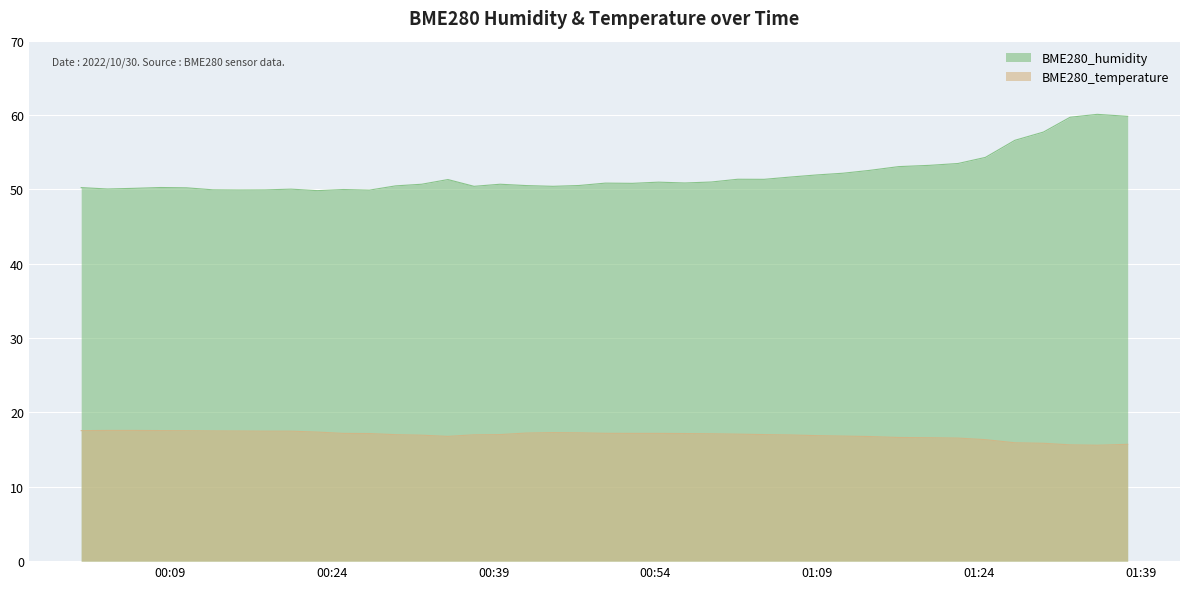

Reading left to right, list all the values displayed in this chart.

BME280_humidity: 2022/10/30 00:00:47=50.2	2022/10/30 00:03:13=50.0	2022/10/30 00:05:42=50.1	2022/10/30 00:08:08=50.2	2022/10/30 00:10:33=50.2	2022/10/30 00:12:59=49.9	2022/10/30 00:15:24=49.9	2022/10/30 00:17:49=49.9	2022/10/30 00:20:14=50.0	2022/10/30 00:22:40=49.8	2022/10/30 00:25:05=50.0	2022/10/30 00:27:30=49.9	2022/10/30 00:29:55=50.5	2022/10/30 00:32:20=50.7	2022/10/30 00:34:46=51.3	2022/10/30 00:37:11=50.4	2022/10/30 00:39:36=50.7	2022/10/30 00:42:02=50.5	2022/10/30 00:44:30=50.4	2022/10/30 00:46:55=50.5	2022/10/30 00:49:21=50.8	2022/10/30 00:51:51=50.8	2022/10/30 00:54:17=51.0	2022/10/30 00:56:43=50.9	2022/10/30 00:59:10=51.0	2022/10/30 01:01:37=51.4	2022/10/30 01:04:04=51.4	2022/10/30 01:06:31=51.7	2022/10/30 01:08:56=51.9	2022/10/30 01:11:22=52.2	2022/10/30 01:13:49=52.5	2022/10/30 01:16:32=53.1	2022/10/30 01:19:23=53.2	2022/10/30 01:22:02=53.5	2022/10/30 01:24:34=54.3	2022/10/30 01:27:18=56.6	2022/10/30 01:29:57=57.7	2022/10/30 01:32:25=59.7	2022/10/30 01:34:56=60.1	2022/10/30 01:37:45=59.8
BME280_temperature: 2022/10/30 00:00:47=17.6	2022/10/30 00:03:13=17.6	2022/10/30 00:05:42=17.6	2022/10/30 00:08:08=17.6	2022/10/30 00:10:33=17.5	2022/10/30 00:12:59=17.5	2022/10/30 00:15:24=17.5	2022/10/30 00:17:49=17.5	2022/10/30 00:20:14=17.5	2022/10/30 00:22:40=17.4	2022/10/30 00:25:05=17.2	2022/10/30 00:27:30=17.2	2022/10/30 00:29:55=17.0	2022/10/30 00:32:20=16.9	2022/10/30 00:34:46=16.8	2022/10/30 00:37:11=17.0	2022/10/30 00:39:36=17.0	2022/10/30 00:42:02=17.2	2022/10/30 00:44:30=17.3	2022/10/30 00:46:55=17.3	2022/10/30 00:49:21=17.2	2022/10/30 00:51:51=17.2	2022/10/30 00:54:17=17.2	2022/10/30 00:56:43=17.2	2022/10/30 00:59:10=17.1	2022/10/30 01:01:37=17.1	2022/10/30 01:04:04=17.0	2022/10/30 01:06:31=17.0	2022/10/30 01:08:56=16.9	2022/10/30 01:11:22=16.8	2022/10/30 01:13:49=16.8	2022/10/30 01:16:32=16.6	2022/10/30 01:19:23=16.6	2022/10/30 01:22:02=16.6	2022/10/30 01:24:34=16.3	2022/10/30 01:27:18=15.9	2022/10/30 01:29:57=15.8	2022/10/30 01:32:25=15.6	2022/10/30 01:34:56=15.6	2022/10/30 01:37:45=15.7